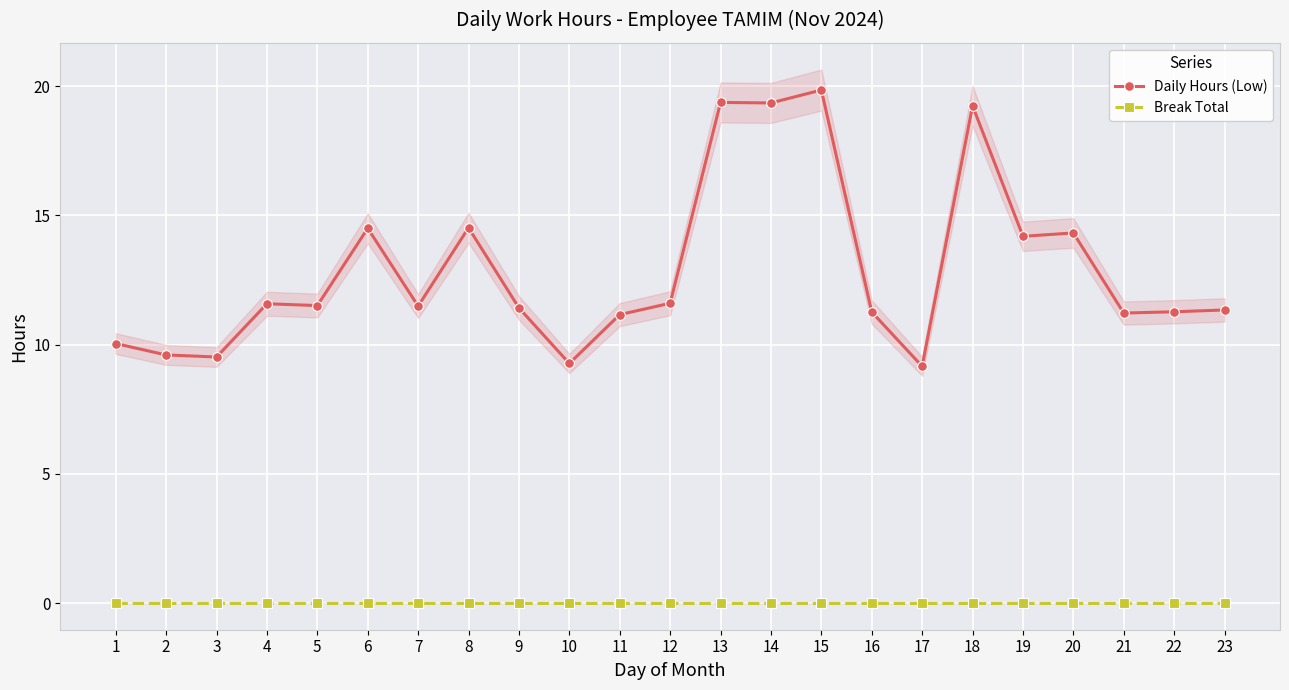

Reading left to right, extract all data points from this chart.

Daily Hours (Low): 10.0	9.6	9.5	11.6	11.5	14.5	11.5	14.5	11.4	9.3	11.2	11.6	19.4	19.4	19.9	11.3	9.2	19.2	14.2	14.3	11.2	11.3	11.3
Break Total: 0.0	0.0	0.0	0.0	0.0	0.0	0.0	0.0	0.0	0.0	0.0	0.0	0.0	0.0	0.0	0.0	0.0	0.0	0.0	0.0	0.0	0.0	0.0